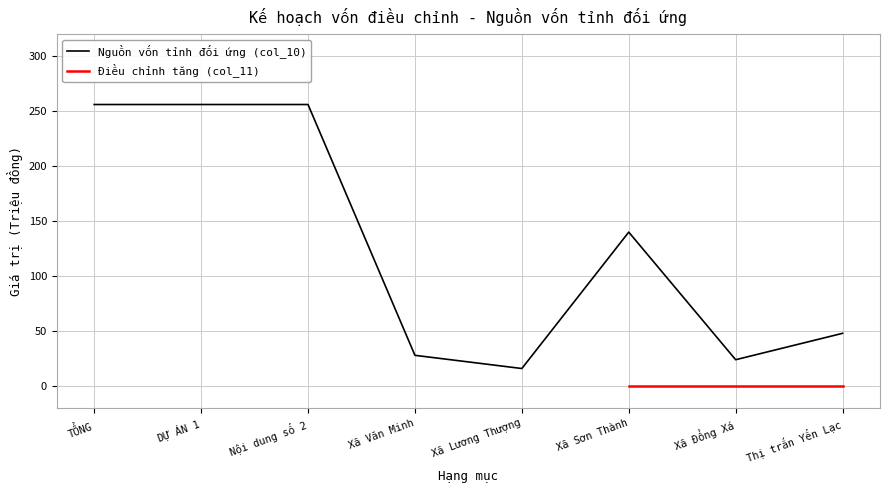

Count the number of categories in the chart.

8